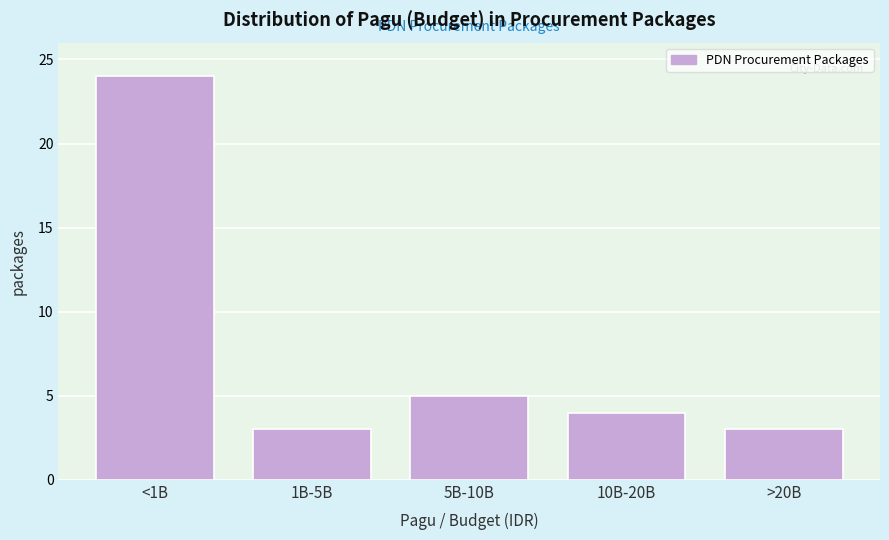

Reading left to right, extract all data points from this chart.

<1B=24	1B-5B=3	5B-10B=5	10B-20B=4	>20B=3